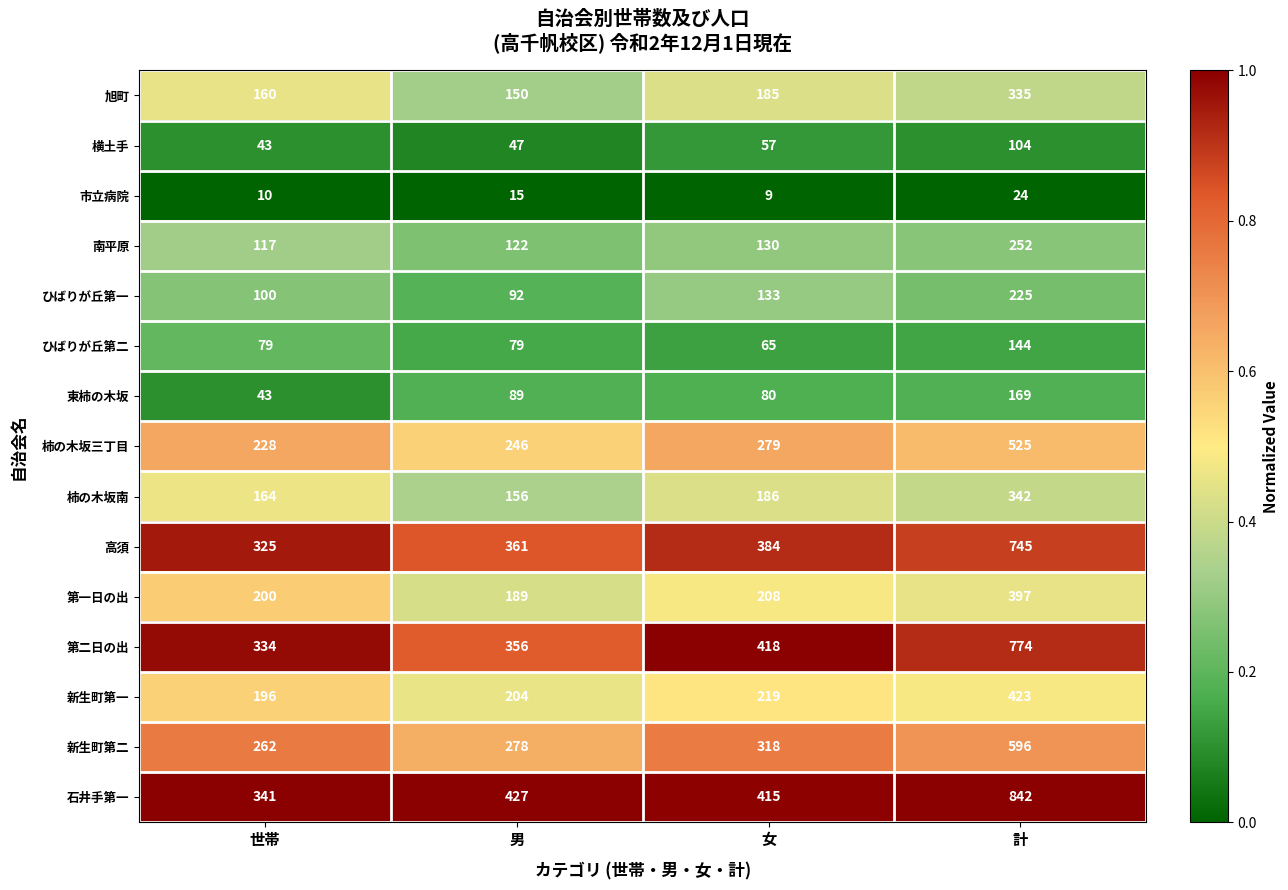

Is it true that 市立病院 equals 37 at 計?

False